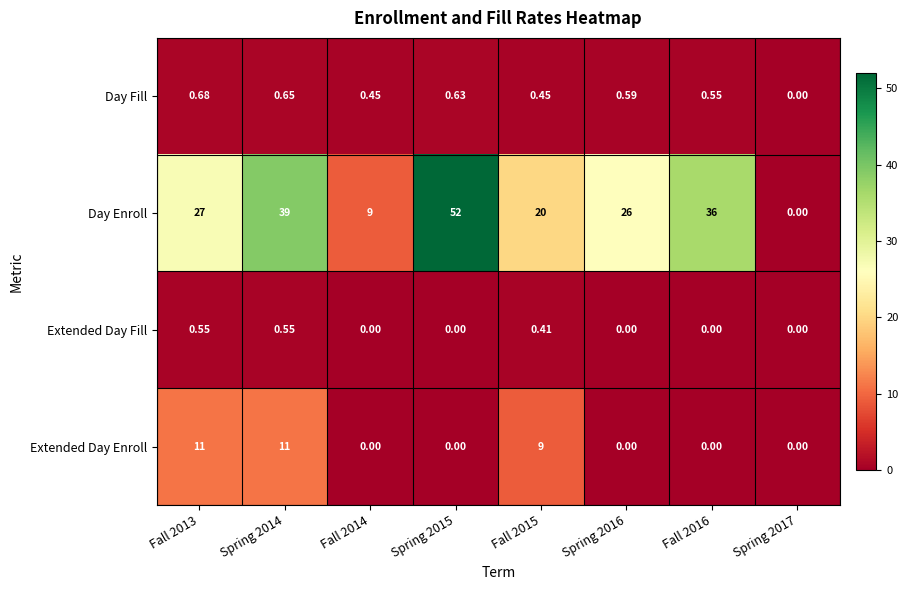

What is the total value across all series at Spring 2015?

52.6